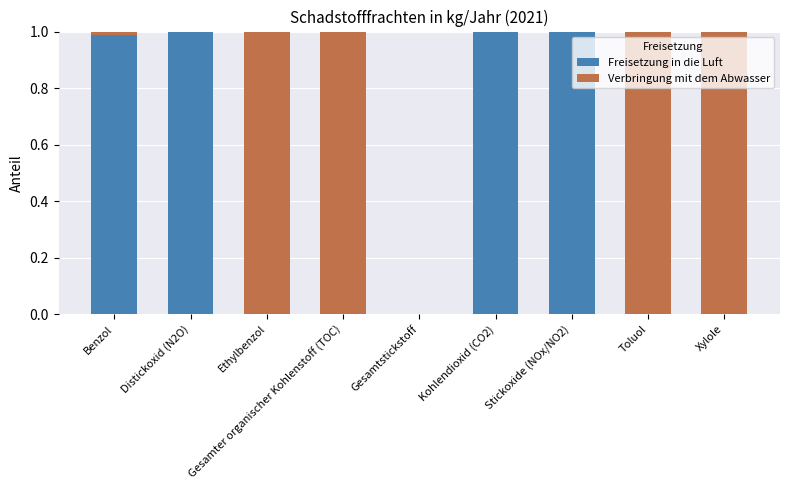

Are the bars horizontal?

No